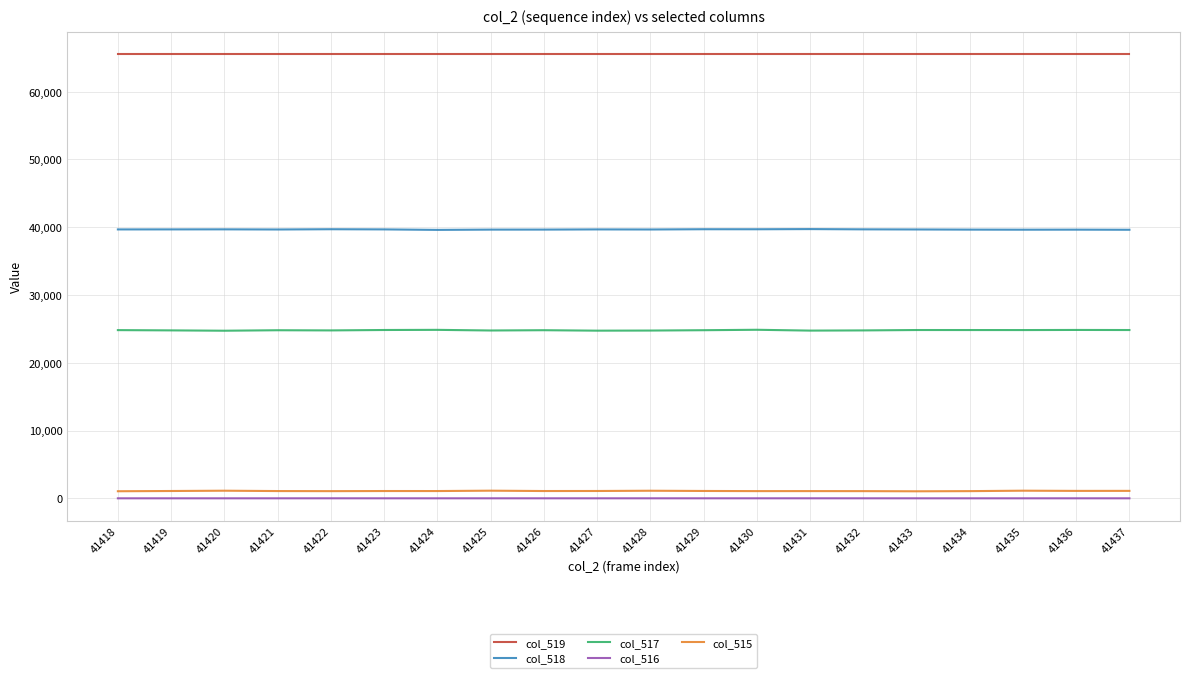

Which series has the largest total across all categories?

col_519